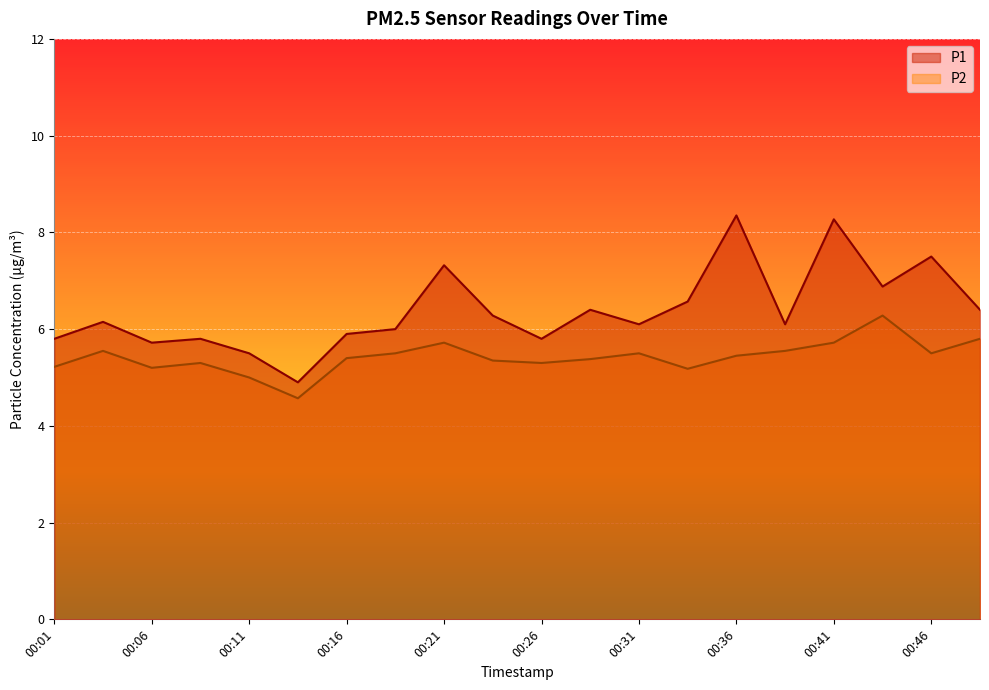

Which series has the largest range (max minus min)?

P1